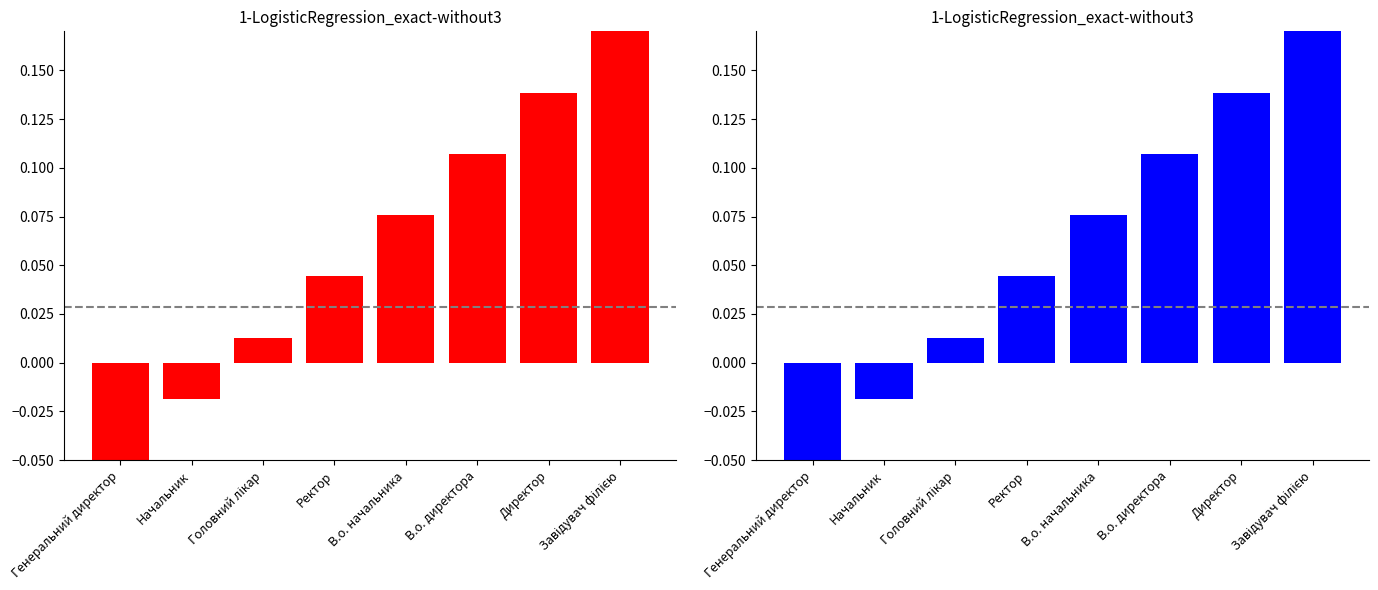

At which label is Ідентифікатор (red) closest to 0?

Головний лікар